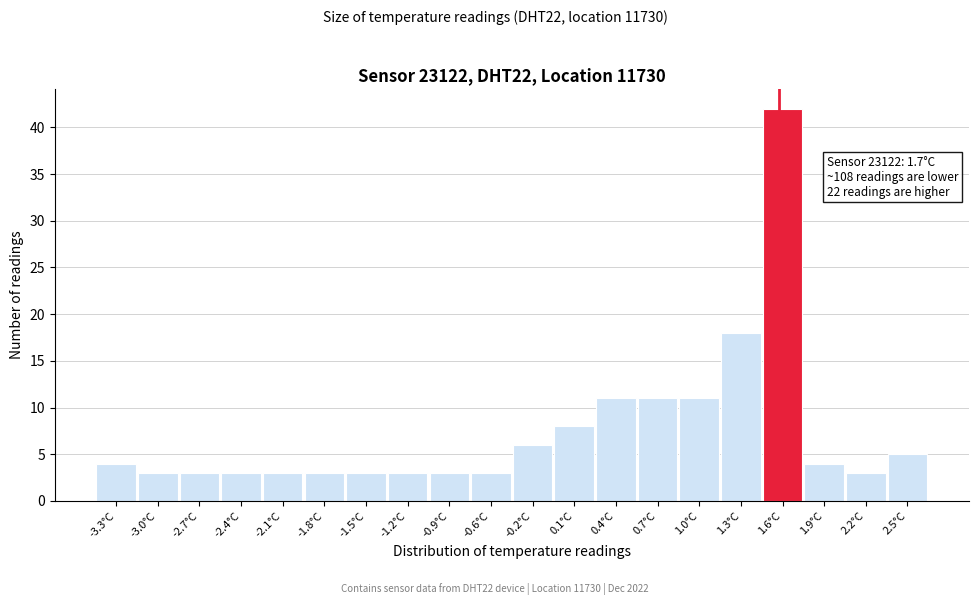

Reading right to left, list all the values displayed in this chart.

2.5°C=5	2.2°C=3	1.9°C=4	1.6°C=42	1.3°C=18	1.0°C=11	0.7°C=11	0.4°C=11	0.1°C=8	-0.2°C=6	-0.6°C=3	-0.9°C=3	-1.2°C=3	-1.5°C=3	-1.8°C=3	-2.1°C=3	-2.4°C=3	-2.7°C=3	-3.0°C=3	-3.3°C=4